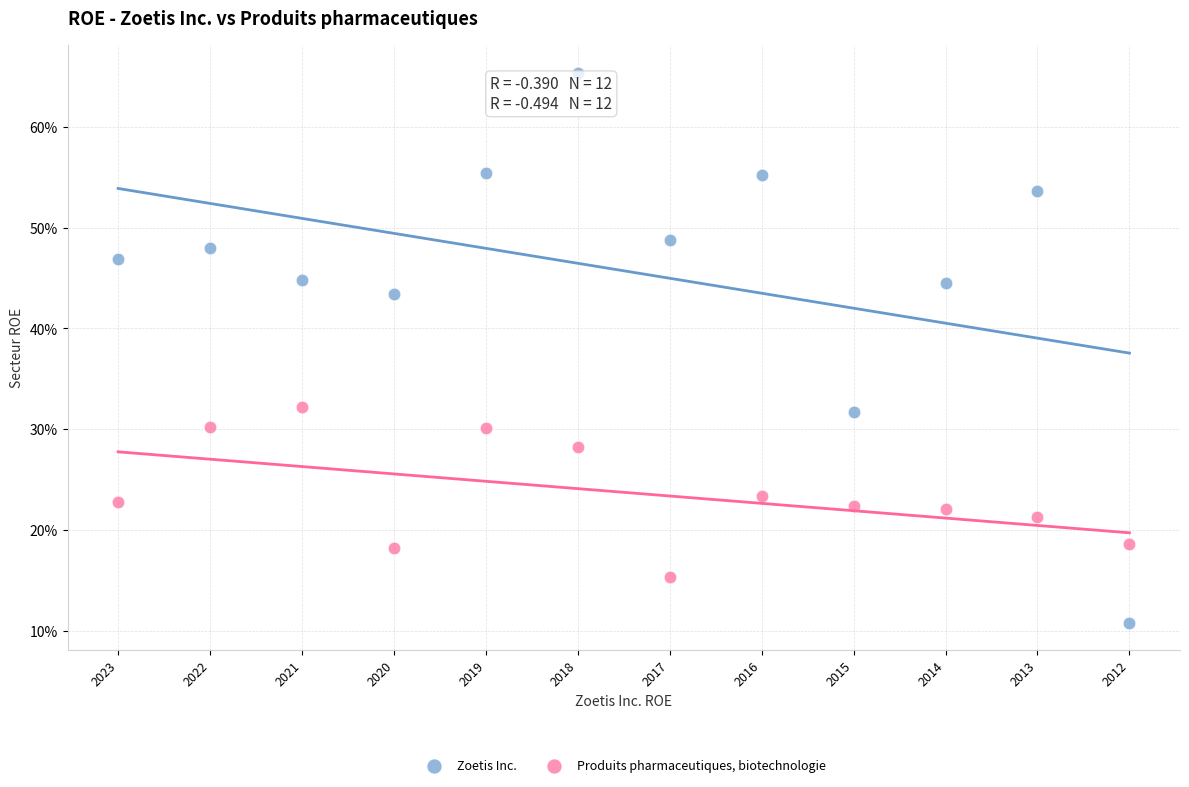

Which series reaches the minimum Y coordinate?

Zoetis Inc.